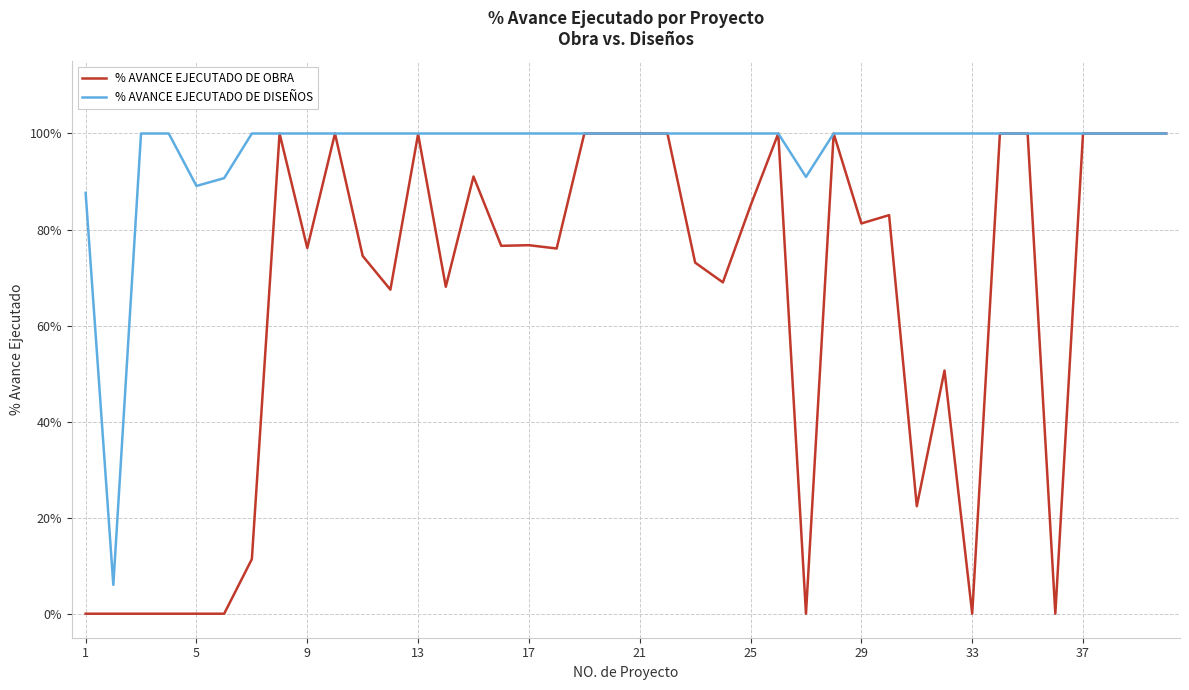

What are all the series names shown in the legend?

% AVANCE EJECUTADO DE OBRA, % AVANCE EJECUTADO DE DISEÑOS